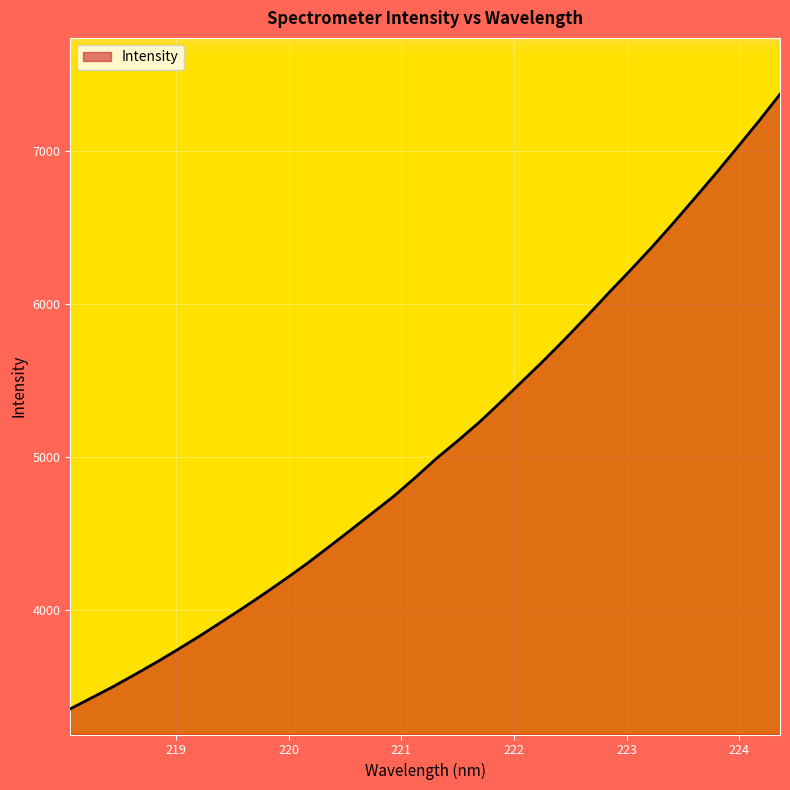

What is the average value?

5077.0